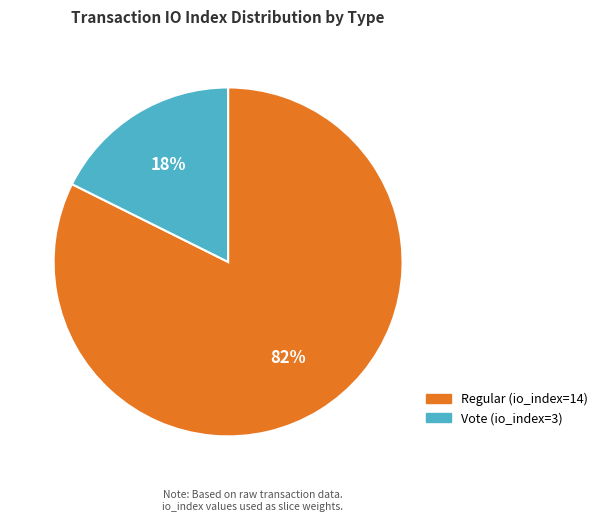

To the nearest percent, what is the average slice percentage?

50%